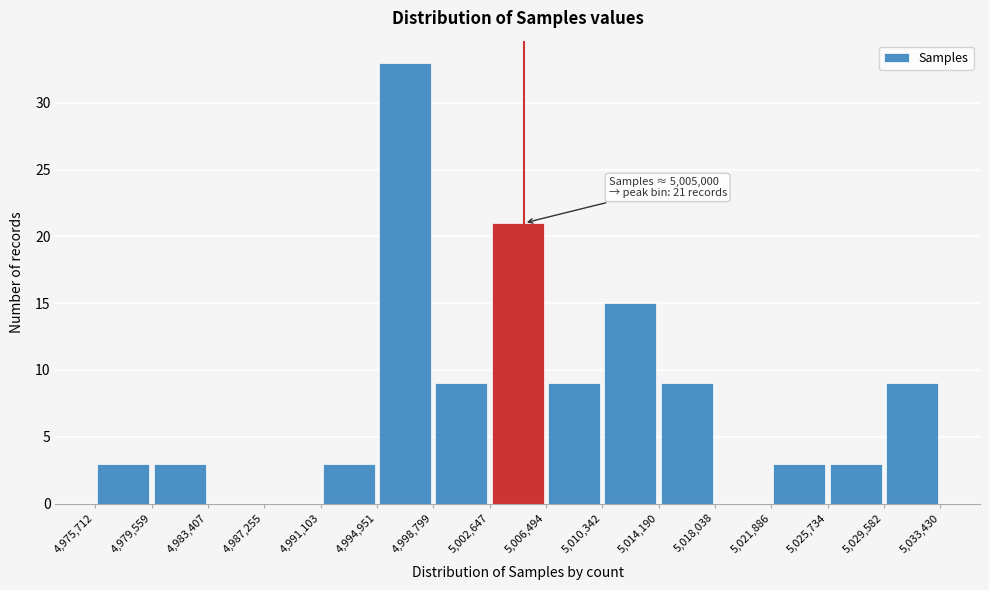

Which range on the x-axis has the tallest bar?

4,994,951 to 4,998,799